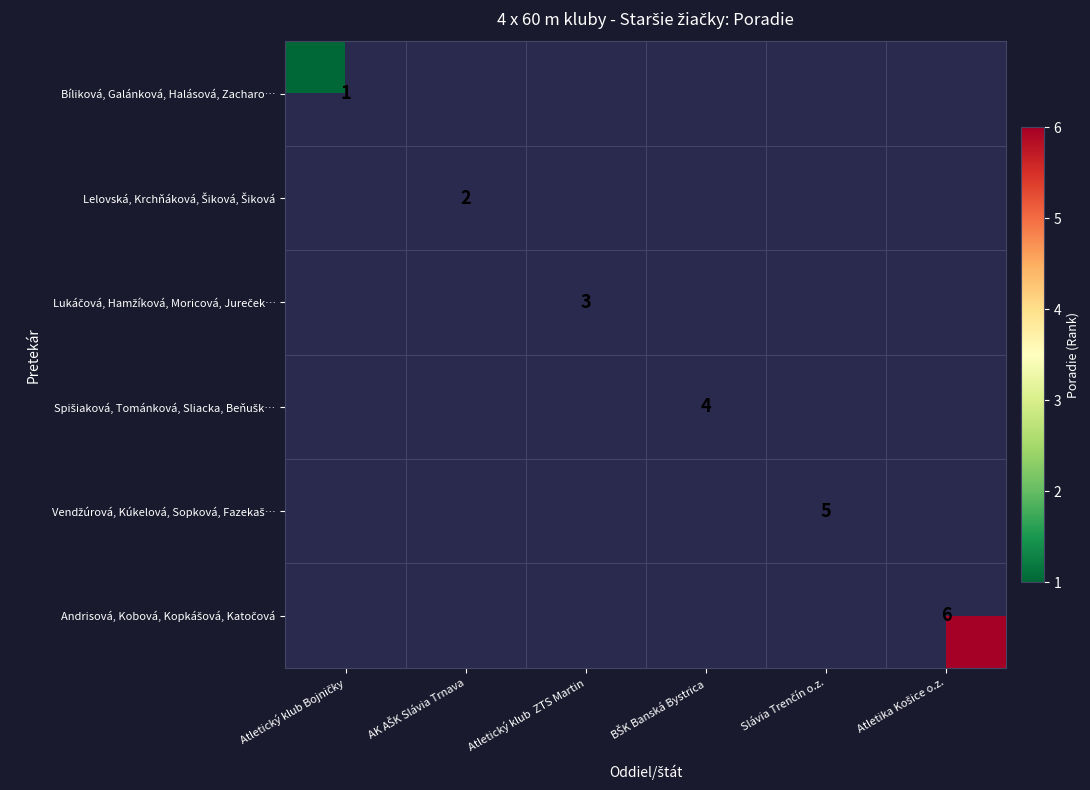

List the labels in order of Bíliková, Galánková, Halásová, Zacharo… value, largest first.

Atletický klub Bojničky, AK AŠK Slávia Trnava, Atletický klub ZTS Martin, BŠK Banská Bystrica, Slávia Trenčín o.z., Atletika Košice o.z.